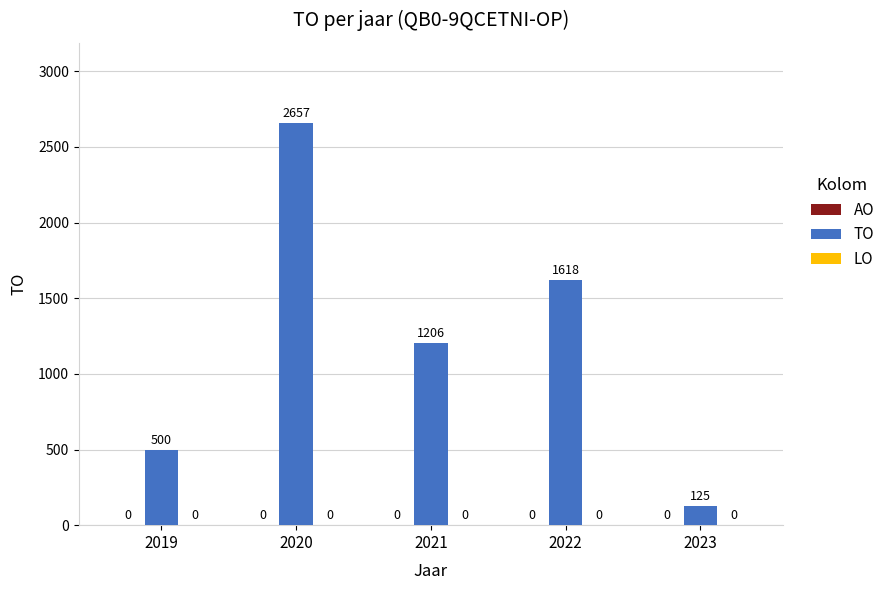

How many bars are there in total?

5